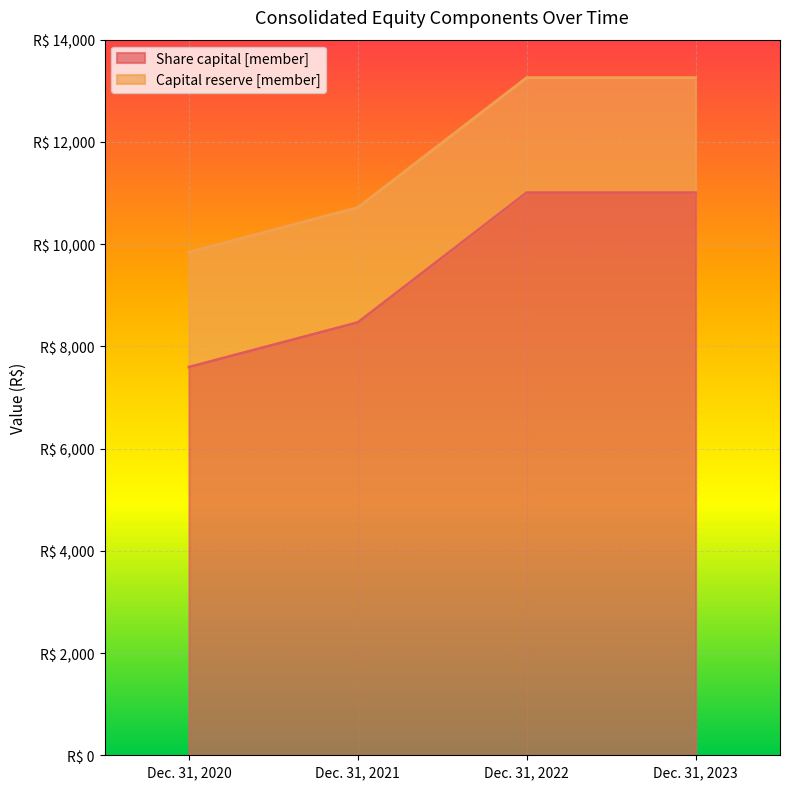

Rank the categories by value from lowest to highest.

Dec. 31, 2020, Dec. 31, 2021, Dec. 31, 2022, Dec. 31, 2023